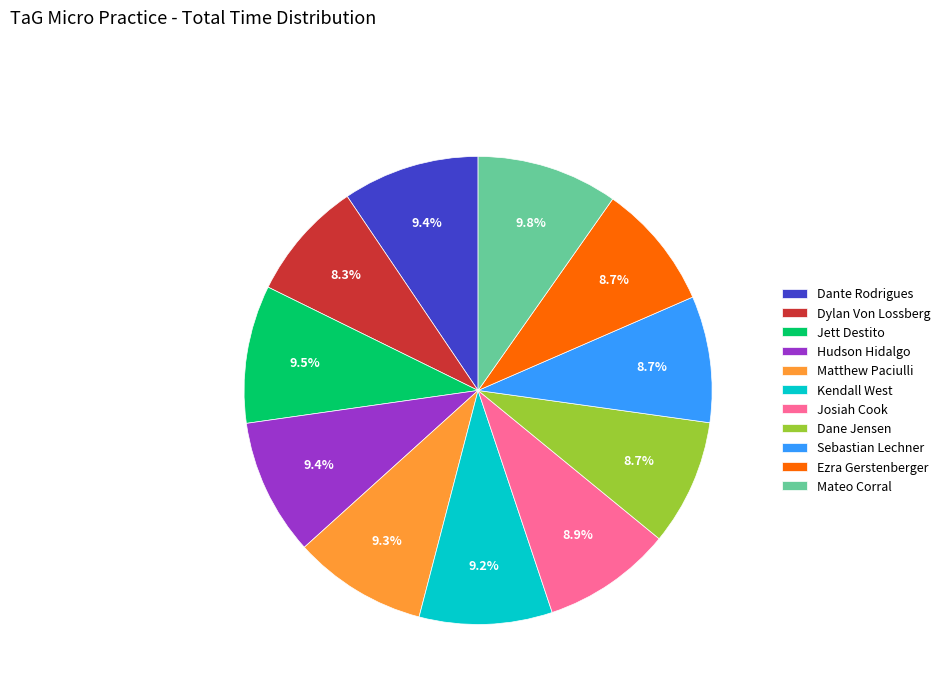

What is the ratio of the value at Kendall West to the value at Mateo Corral?

0.9